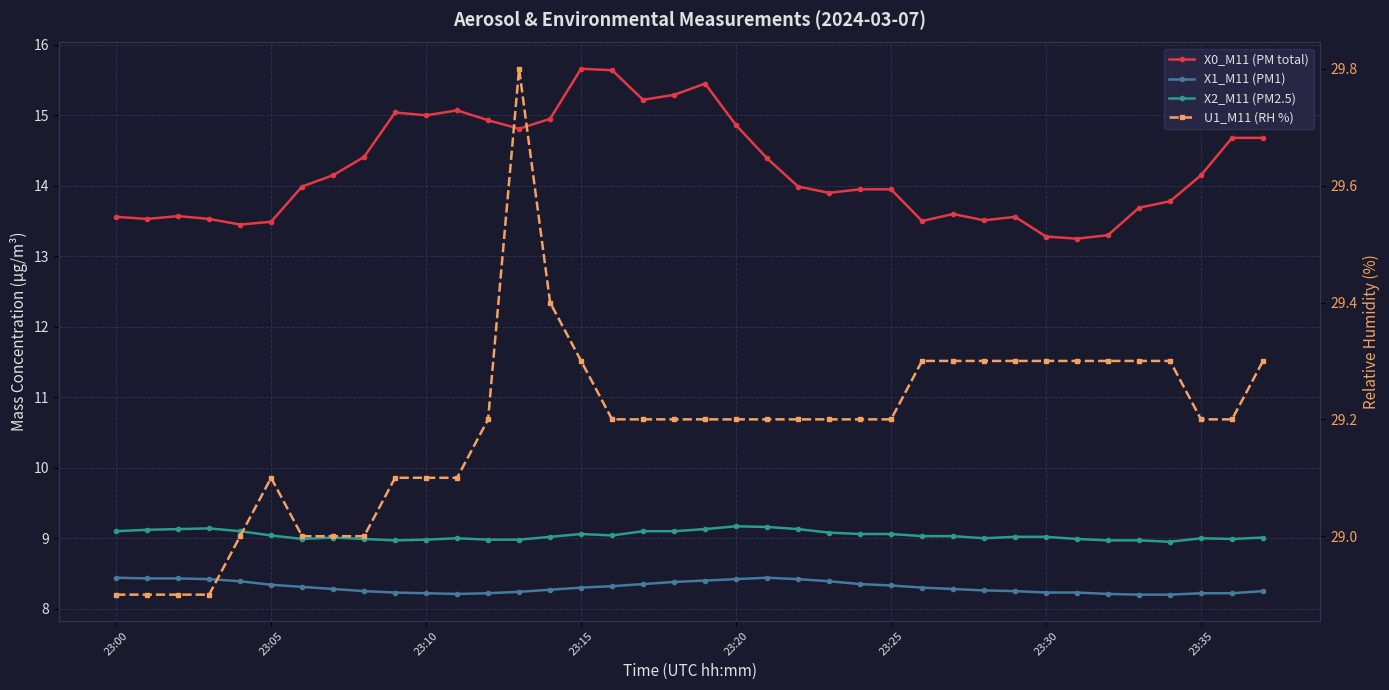

Does the chart display data point markers on the line(s)?

Yes